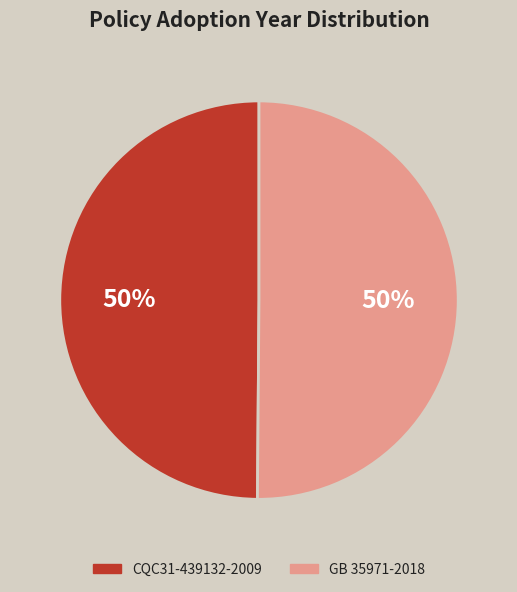

The CQC31-439132-2009 slice represents 50% of the pie. True or false?

True